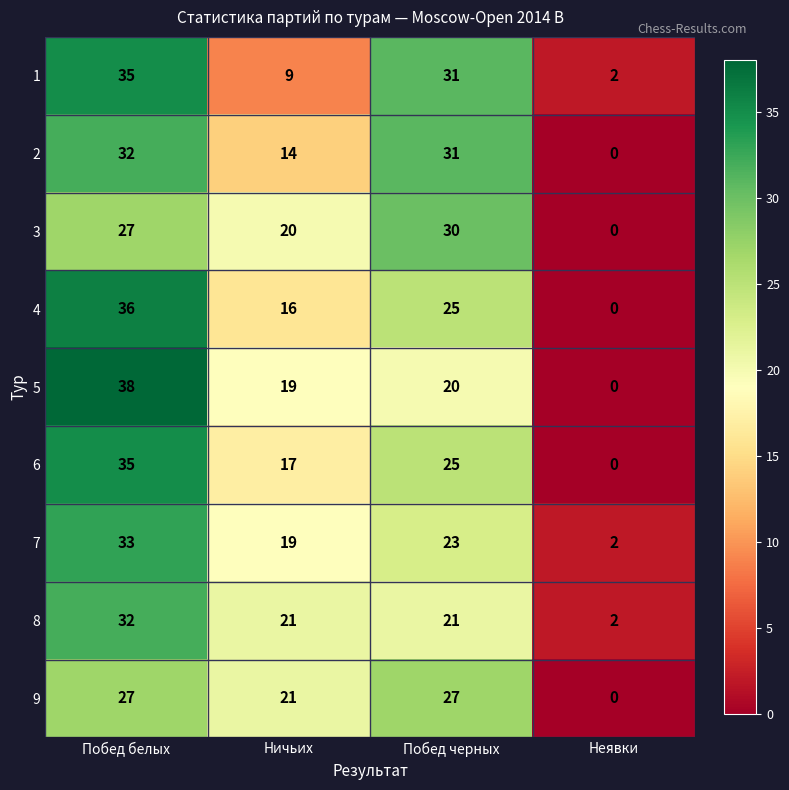

What is the difference between the maximum and minimum values in the 7 series?

31